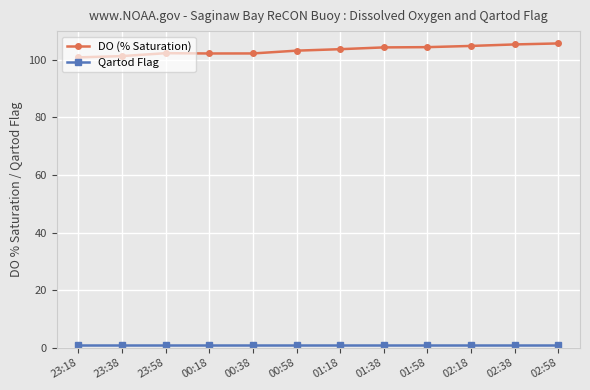

What is the average value of the DO (% Saturation) series?

103.4